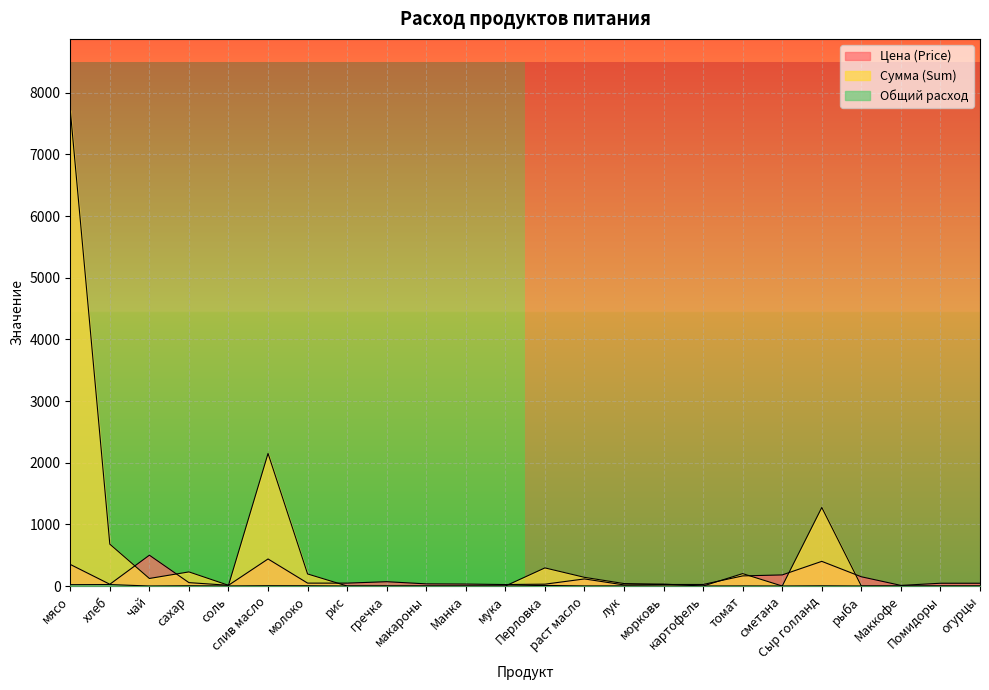

Does the chart display data point markers on the line(s)?

No